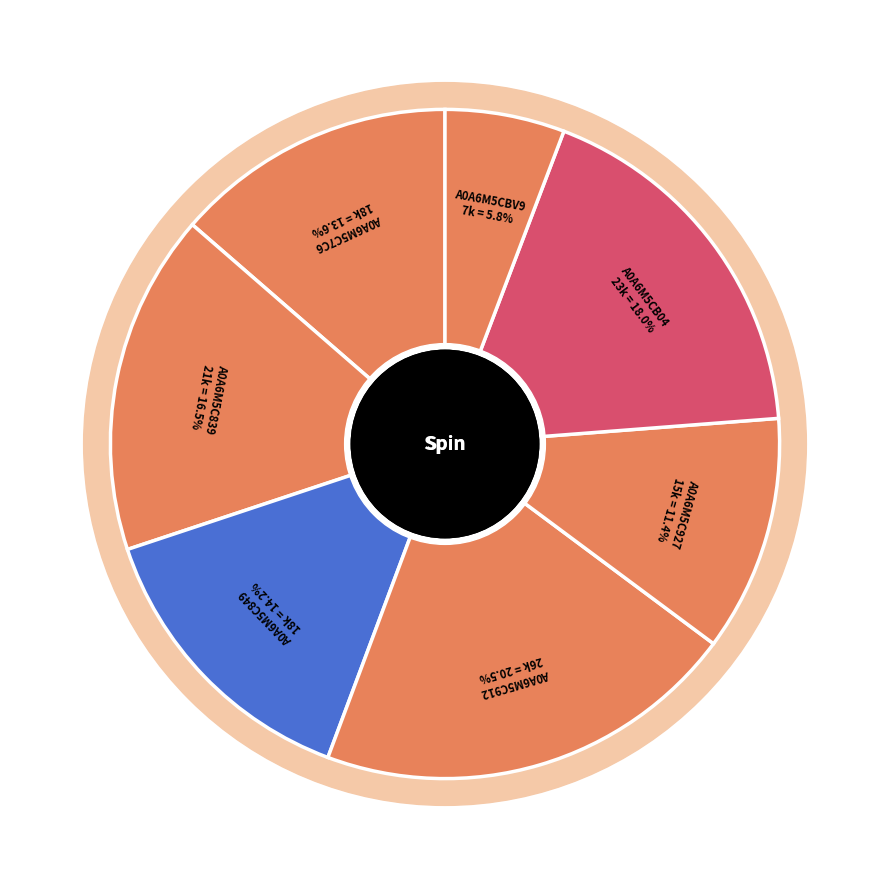

To the nearest percent, what portion does A0A6M5C927 represent?

11%